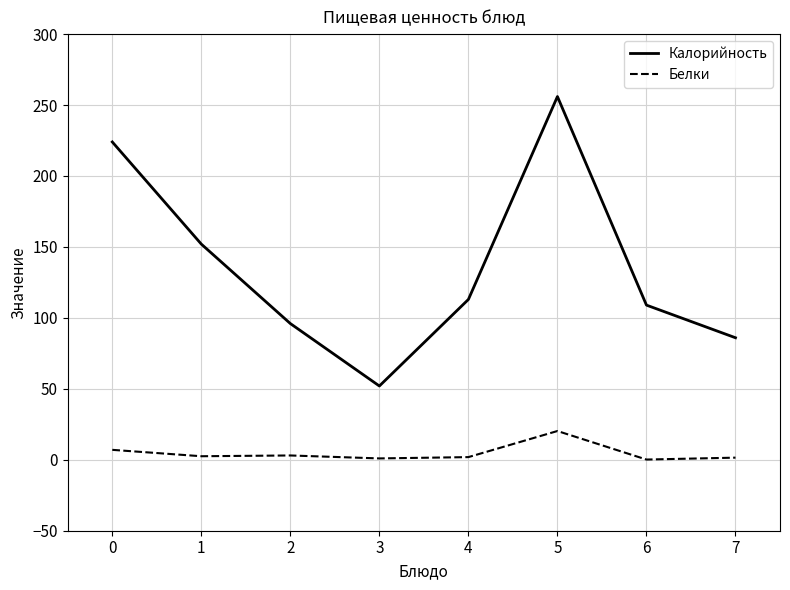

At which category is the sum across all series the highest?

5